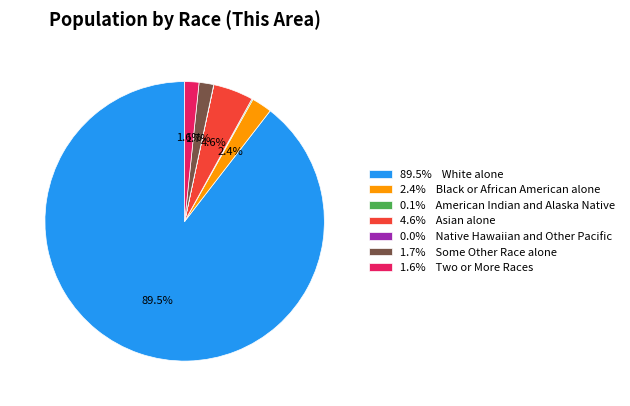

Is there a majority slice in this chart?

Yes